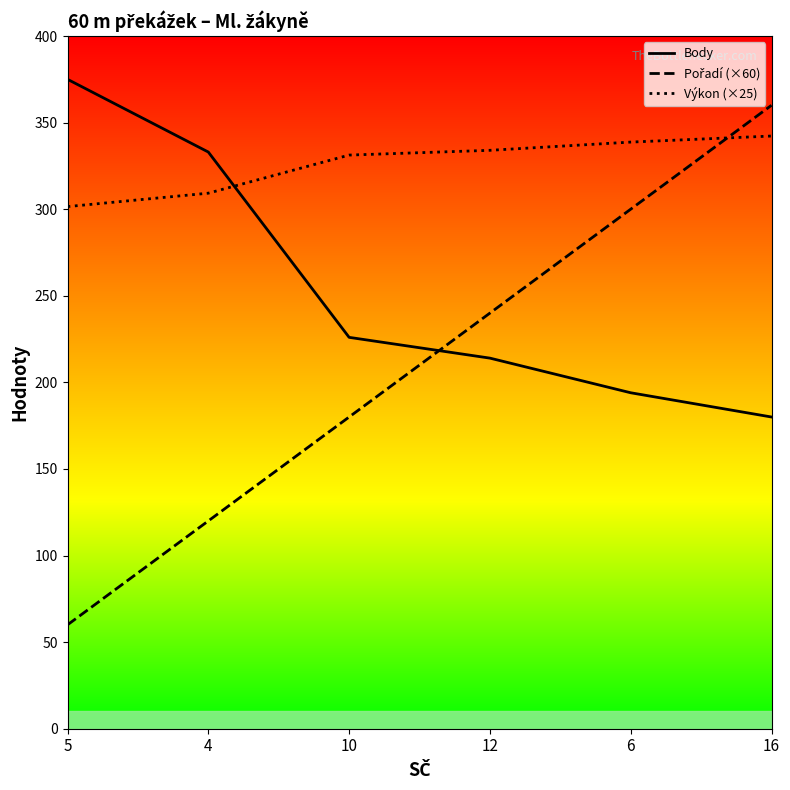

What is the value of the Body point at the 4th from the left?

214.0